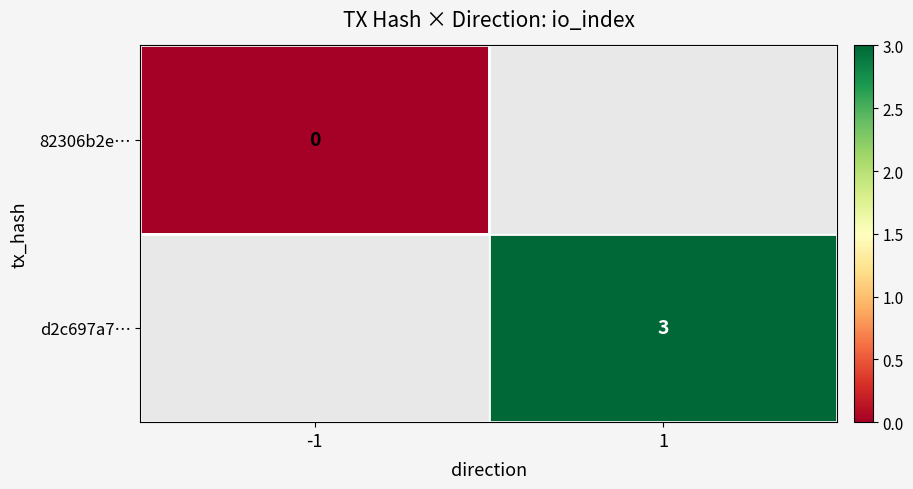

The value of d2c697a7… at 1 is 3. True or false?

True